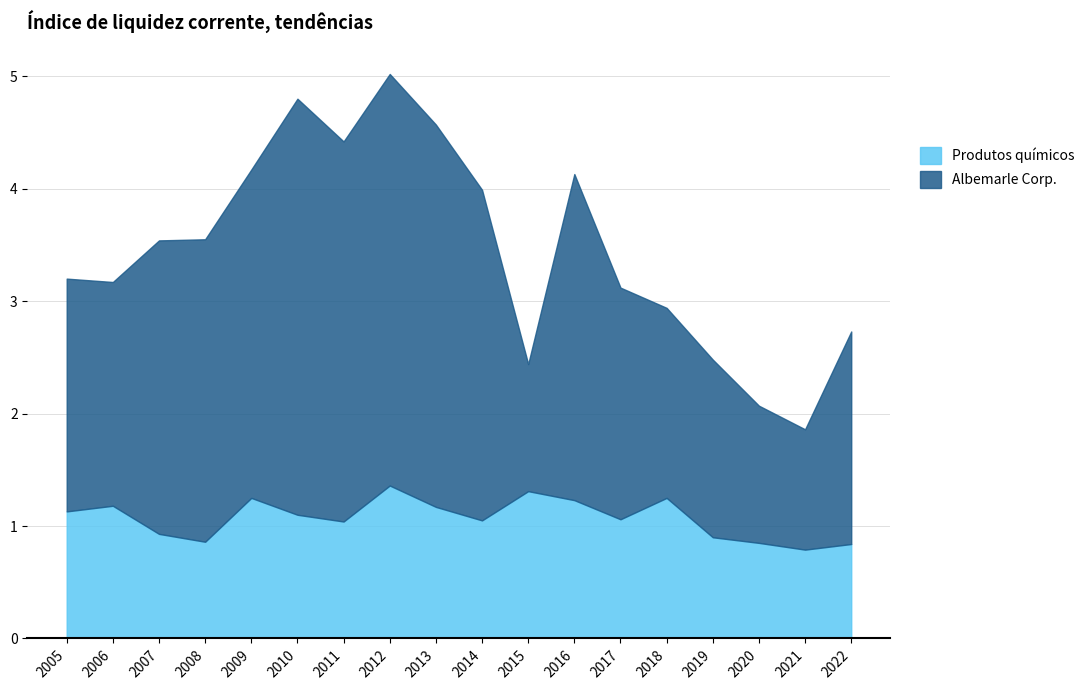

What is the minimum value for Produtos químicos?

0.8